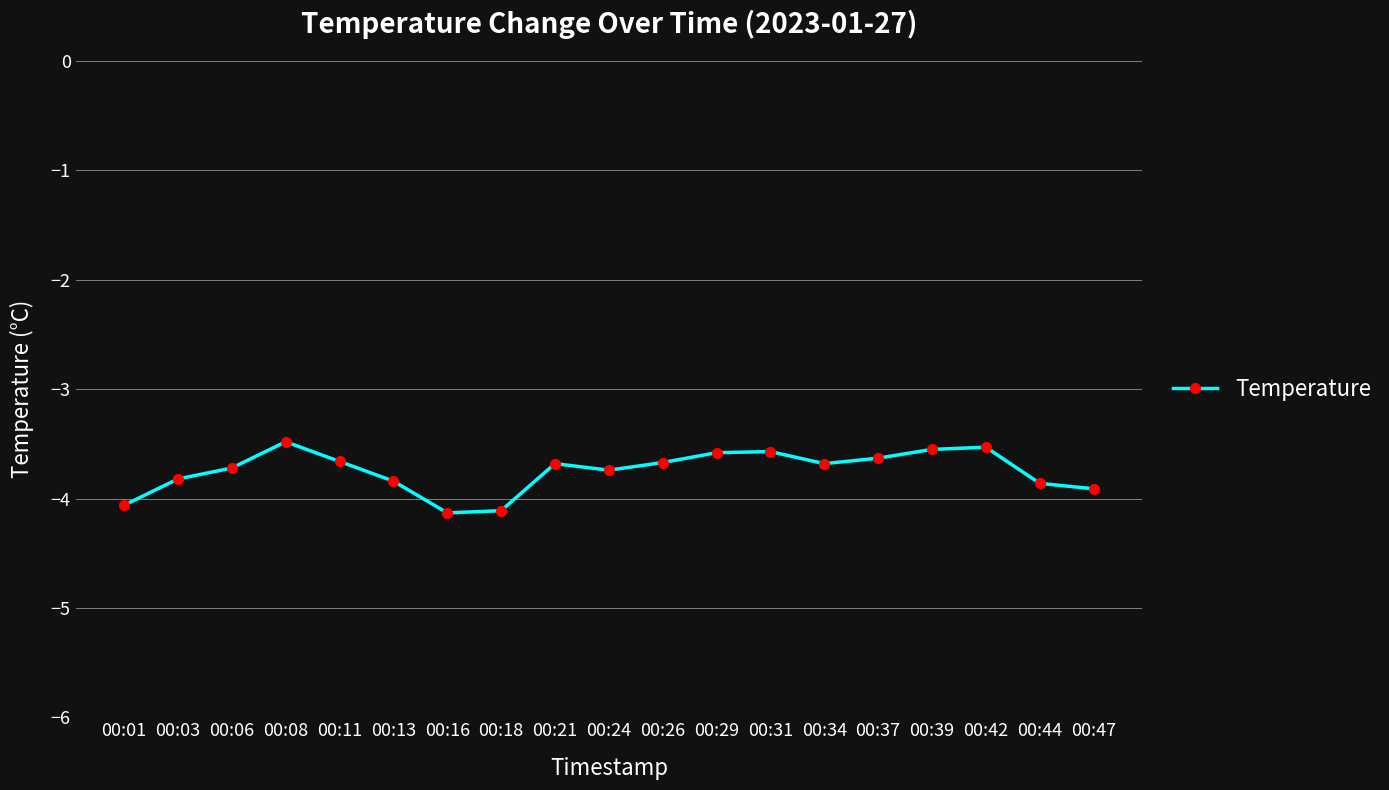

What value does the data have at 00:01?

-4.1